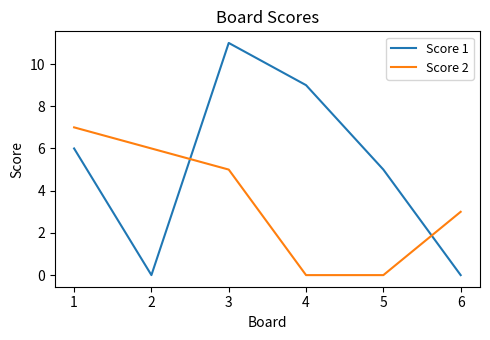

Which series has the largest total across all categories?

Score 1